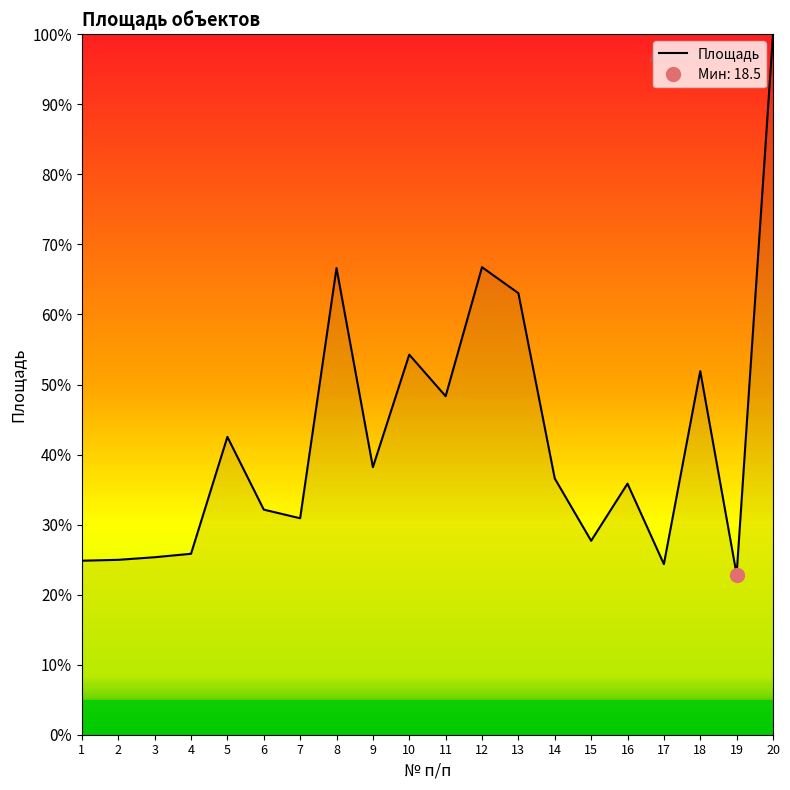

At which category does the data reach its first local peak?

5